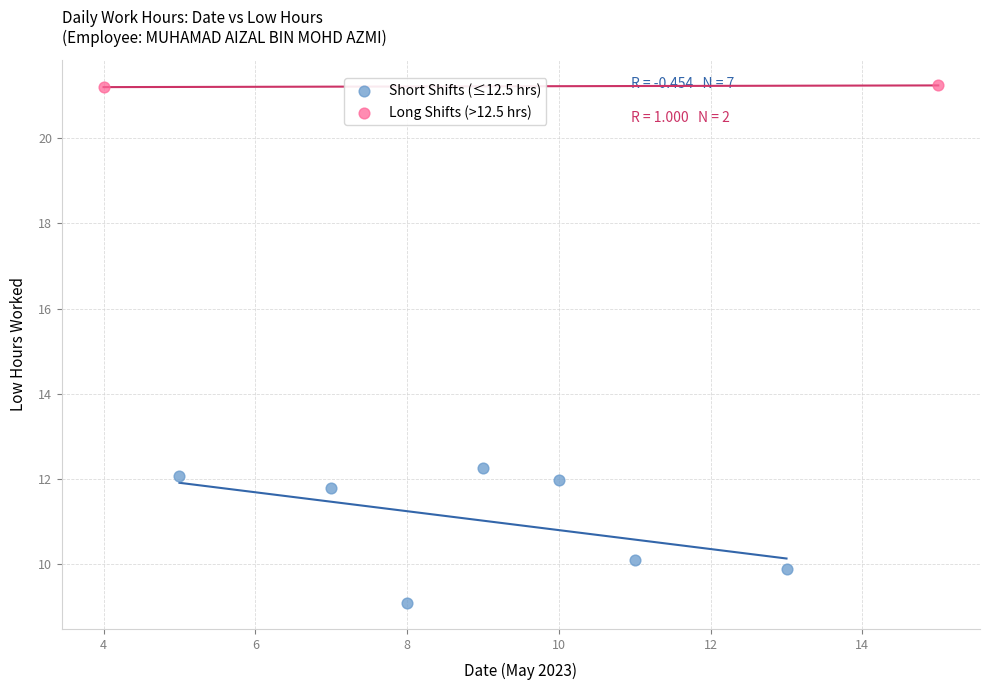

What are all the series names shown in the legend?

Short Shifts (≤12.5 hrs), Long Shifts (>12.5 hrs)